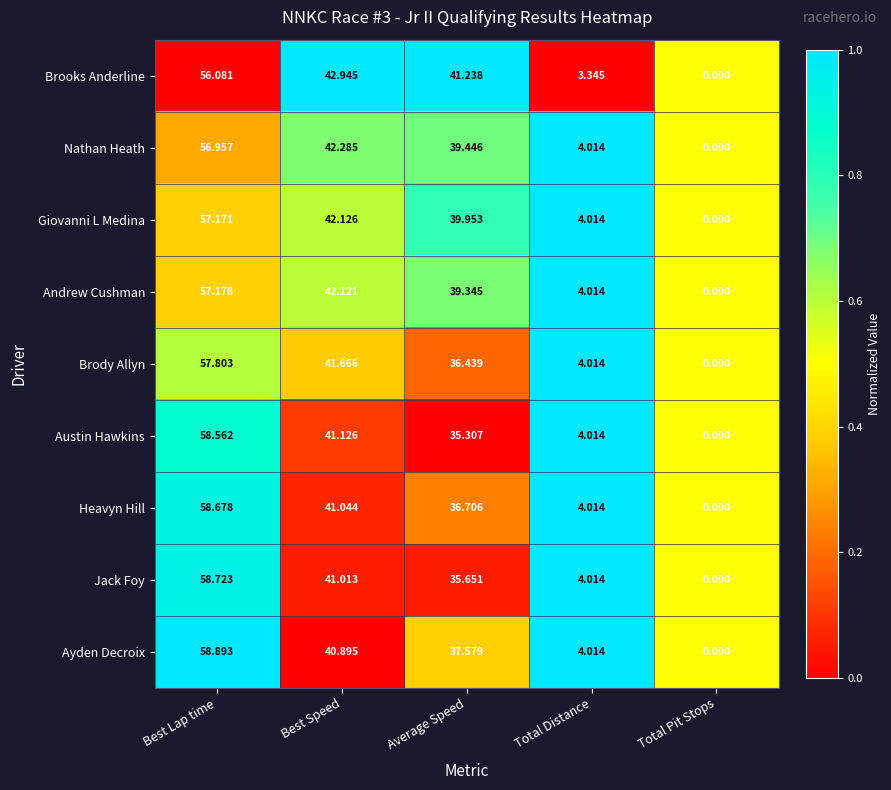

Rank the series at Best Speed from lowest to highest value.

Ayden Decroix, Jack Foy, Heavyn Hill, Austin Hawkins, Brody Allyn, Andrew Cushman, Giovanni L Medina, Nathan Heath, Brooks Anderline